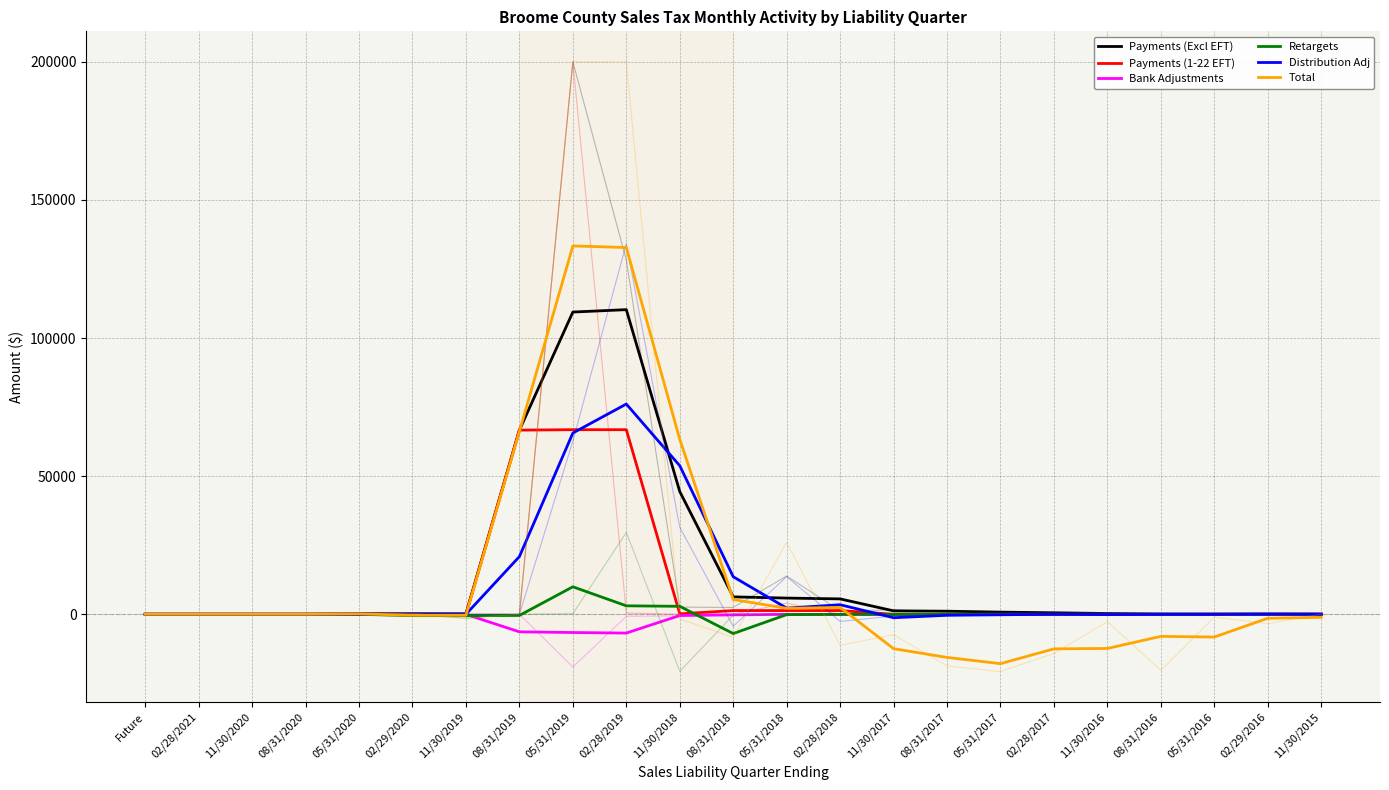

What is the label of the 7th point from the left?

11/30/2019